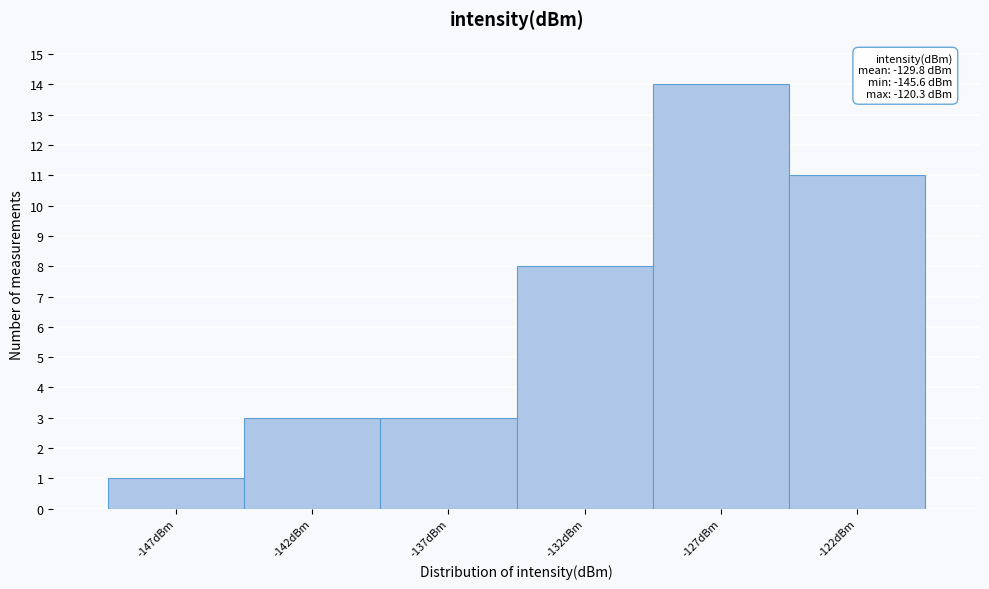

Reading left to right, transcribe all the data shown in this chart.

1	3	3	8	14	11